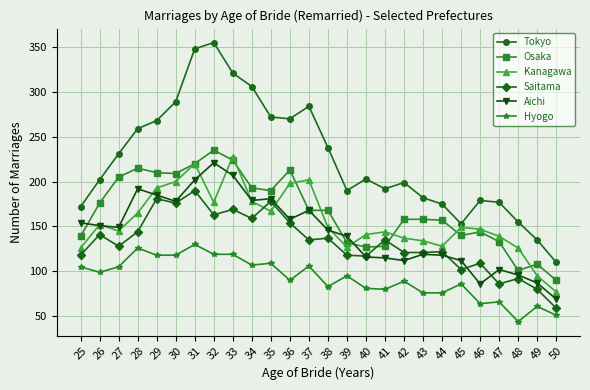

What is the difference between the maximum and minimum values in the Kanagawa series?

151